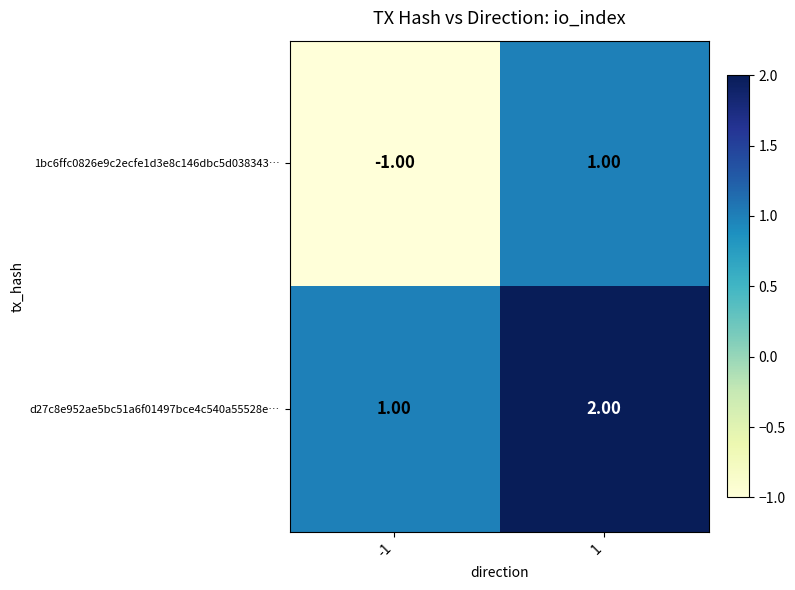

Which series has the largest range (max minus min)?

1bc6ffc0826e9c2ecfe1d3e8c146dbc5d038343…